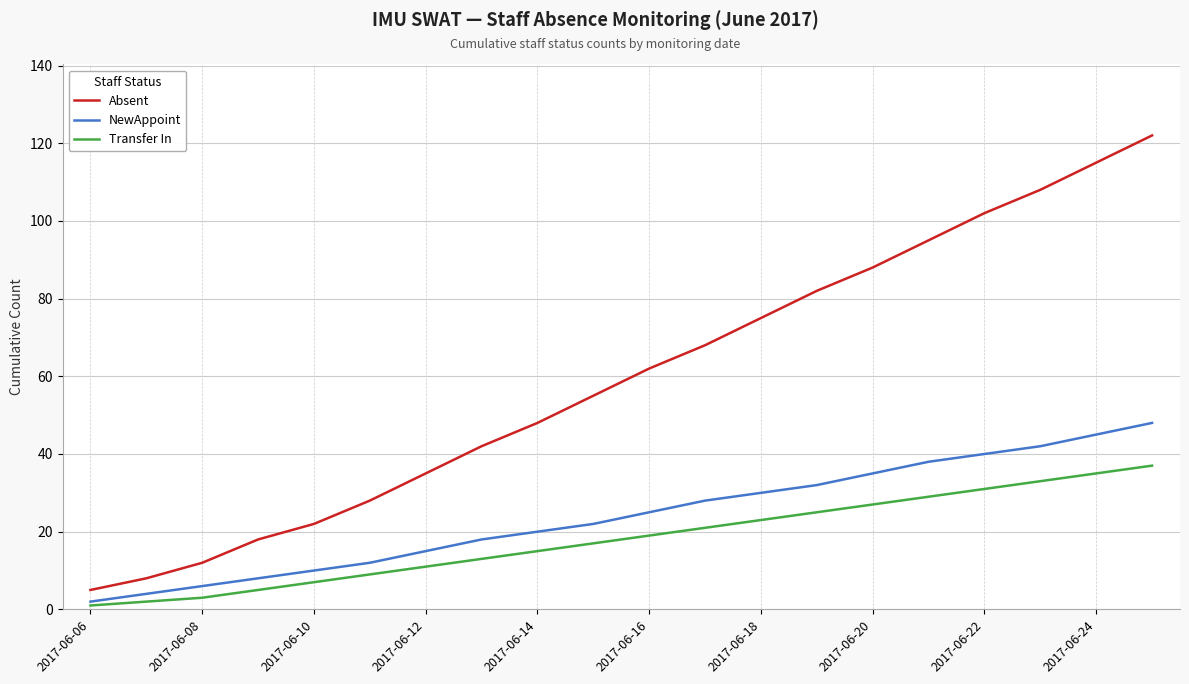

Reading left to right, transcribe all the data shown in this chart.

Absent: 5	8	12	18	22	28	35	42	48	55	62	68	75	82	88	95	102	108	115	122
NewAppoint: 2	4	6	8	10	12	15	18	20	22	25	28	30	32	35	38	40	42	45	48
Transfer In: 1	2	3	5	7	9	11	13	15	17	19	21	23	25	27	29	31	33	35	37